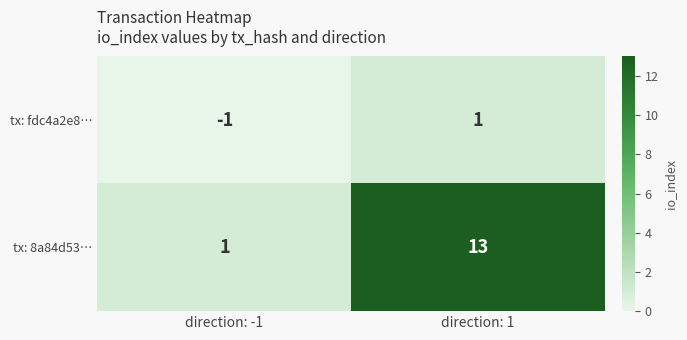

What is the difference between the highest and lowest values at direction: 1?

12